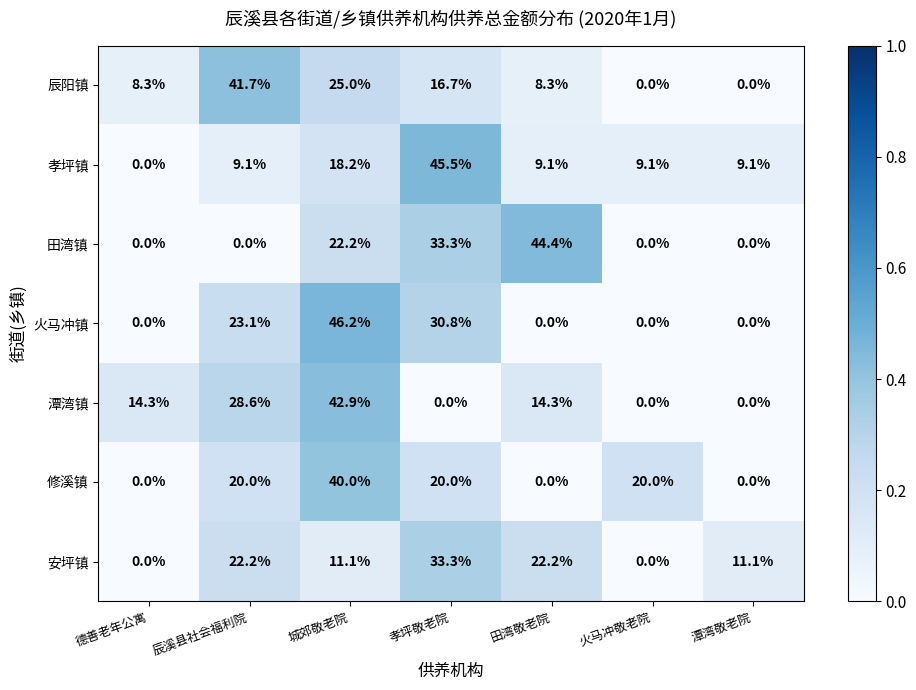

The value of 火马冲镇 at 孝坪敬老院 is 44.4. True or false?

False